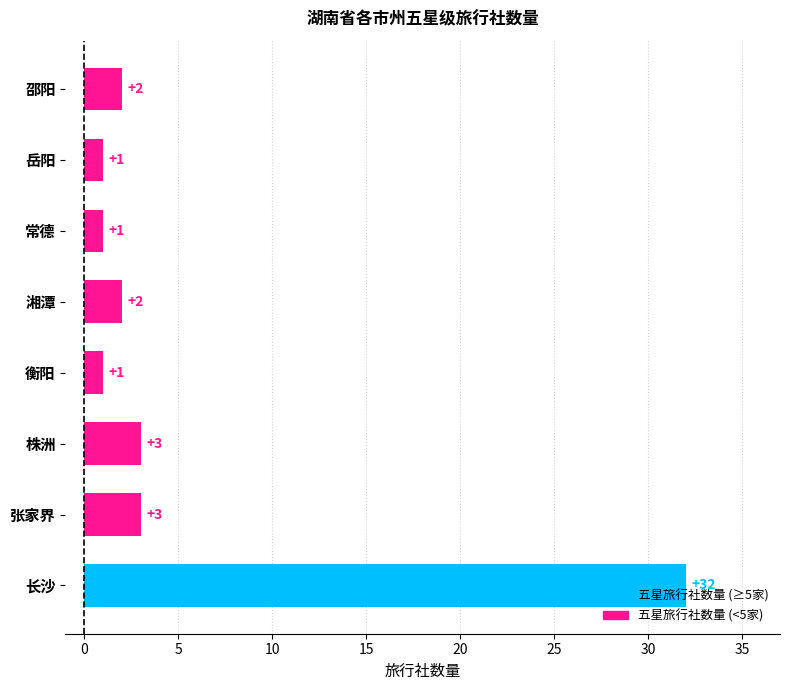

True or false: the data shows 1 at 常德.

True